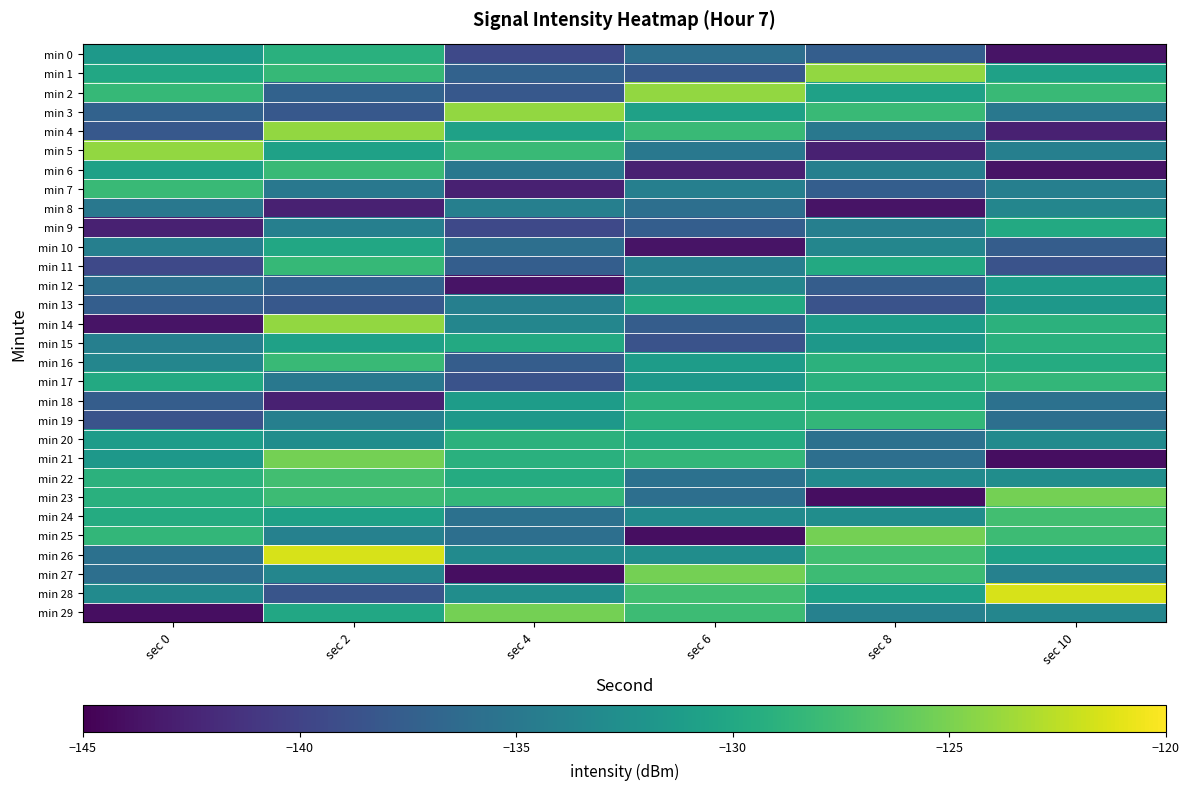

Reading left to right, transcribe all the data shown in this chart.

min 0: sec 0=-131.5	sec 2=-129.1	sec 4=-139.5	sec 6=-135.9	sec 8=-137.5	sec 10=-143.7
min 1: sec 0=-130.1	sec 2=-128.2	sec 4=-137.2	sec 6=-138.1	sec 8=-124.1	sec 10=-130.7
min 2: sec 0=-128.2	sec 2=-137.2	sec 4=-138.1	sec 6=-124.1	sec 8=-130.7	sec 10=-128.0
min 3: sec 0=-137.2	sec 2=-138.1	sec 4=-124.1	sec 6=-130.7	sec 8=-128.0	sec 10=-135.0
min 4: sec 0=-138.1	sec 2=-124.1	sec 4=-130.7	sec 6=-128.0	sec 8=-135.0	sec 10=-142.7
min 5: sec 0=-124.1	sec 2=-130.7	sec 4=-128.0	sec 6=-135.0	sec 8=-142.7	sec 10=-134.3
min 6: sec 0=-130.7	sec 2=-128.0	sec 4=-135.0	sec 6=-142.7	sec 8=-134.3	sec 10=-143.7
min 7: sec 0=-128.0	sec 2=-135.0	sec 4=-142.7	sec 6=-134.3	sec 8=-137.5	sec 10=-134.2
min 8: sec 0=-135.0	sec 2=-142.7	sec 4=-134.3	sec 6=-135.9	sec 8=-143.7	sec 10=-133.6
min 9: sec 0=-142.7	sec 2=-134.3	sec 4=-139.5	sec 6=-137.5	sec 8=-134.2	sec 10=-129.8
min 10: sec 0=-134.3	sec 2=-130.1	sec 4=-135.9	sec 6=-143.7	sec 8=-133.6	sec 10=-137.6
min 11: sec 0=-139.5	sec 2=-128.2	sec 4=-137.5	sec 6=-134.2	sec 8=-129.8	sec 10=-138.6
min 12: sec 0=-135.9	sec 2=-137.2	sec 4=-143.7	sec 6=-133.6	sec 8=-137.6	sec 10=-131.2
min 13: sec 0=-137.5	sec 2=-138.1	sec 4=-134.2	sec 6=-129.8	sec 8=-138.6	sec 10=-131.7
min 14: sec 0=-143.7	sec 2=-124.1	sec 4=-133.6	sec 6=-137.6	sec 8=-131.2	sec 10=-128.9
min 15: sec 0=-134.2	sec 2=-130.7	sec 4=-129.8	sec 6=-138.6	sec 8=-131.7	sec 10=-129.2
min 16: sec 0=-133.6	sec 2=-128.0	sec 4=-137.6	sec 6=-131.2	sec 8=-128.9	sec 10=-129.6
min 17: sec 0=-129.8	sec 2=-135.0	sec 4=-138.6	sec 6=-131.7	sec 8=-129.2	sec 10=-128.5
min 18: sec 0=-137.6	sec 2=-142.7	sec 4=-131.2	sec 6=-128.9	sec 8=-129.6	sec 10=-135.6
min 19: sec 0=-138.6	sec 2=-134.3	sec 4=-131.7	sec 6=-129.2	sec 8=-128.5	sec 10=-135.9
min 20: sec 0=-131.2	sec 2=-132.8	sec 4=-128.9	sec 6=-129.6	sec 8=-135.6	sec 10=-133.0
min 21: sec 0=-131.7	sec 2=-125.2	sec 4=-129.2	sec 6=-128.5	sec 8=-135.9	sec 10=-144.0
min 22: sec 0=-128.9	sec 2=-127.5	sec 4=-129.6	sec 6=-135.6	sec 8=-133.0	sec 10=-132.8
min 23: sec 0=-129.2	sec 2=-127.9	sec 4=-128.5	sec 6=-135.9	sec 8=-144.0	sec 10=-125.2
min 24: sec 0=-129.6	sec 2=-130.7	sec 4=-135.6	sec 6=-133.0	sec 8=-132.8	sec 10=-127.5
min 25: sec 0=-128.5	sec 2=-134.0	sec 4=-135.9	sec 6=-144.0	sec 8=-125.2	sec 10=-127.9
min 26: sec 0=-135.6	sec 2=-121.5	sec 4=-133.0	sec 6=-132.8	sec 8=-127.5	sec 10=-130.7
min 27: sec 0=-135.9	sec 2=-133.5	sec 4=-144.0	sec 6=-125.2	sec 8=-127.9	sec 10=-134.0
min 28: sec 0=-133.0	sec 2=-138.4	sec 4=-132.8	sec 6=-127.5	sec 8=-130.7	sec 10=-121.5
min 29: sec 0=-144.0	sec 2=-130.1	sec 4=-125.2	sec 6=-127.9	sec 8=-134.0	sec 10=-133.5